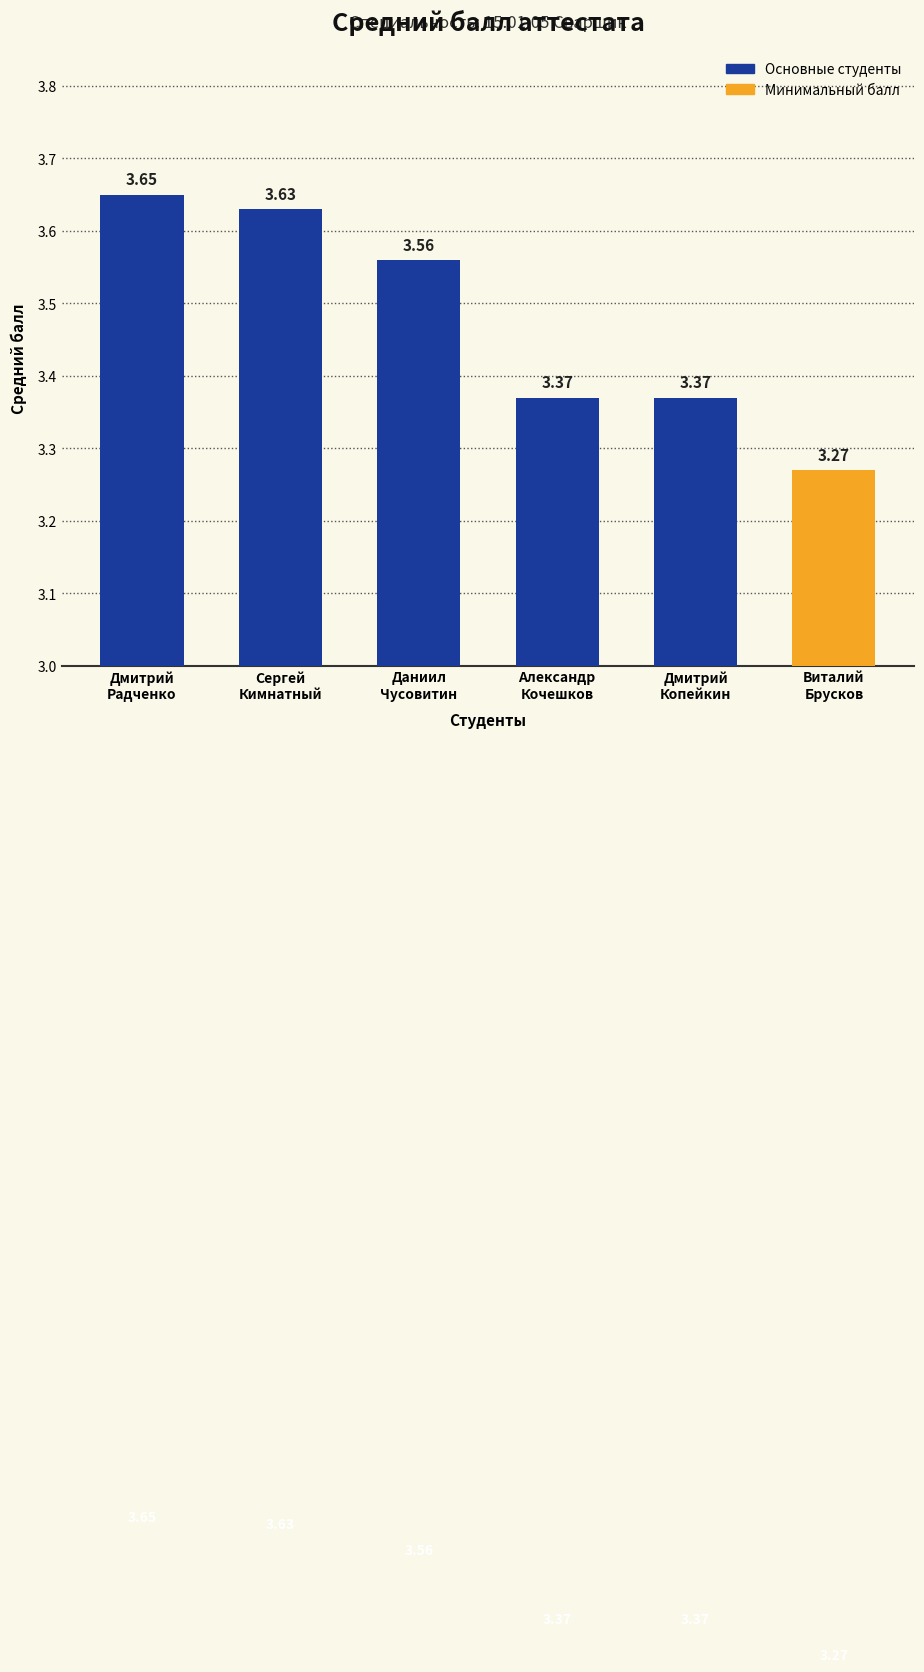

What is the sum of all values?

20.9